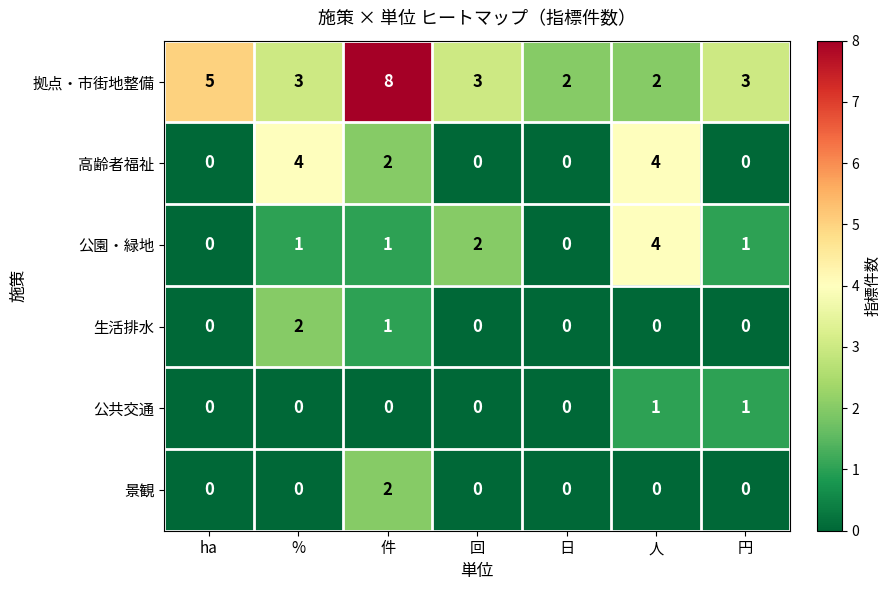

The 公園・緑地 series shows -2 at ha. True or false?

False